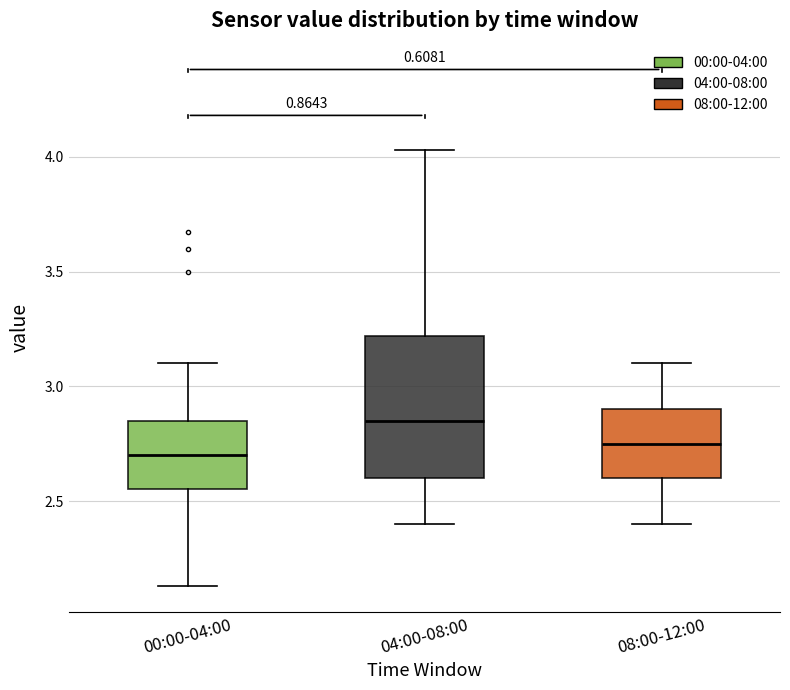

Reading left to right, transcribe this box plot: for each box, give where its median line is, the range the box spans, and where its two whiskers end, as read against the y-axis. The values are not printed on the chart, so give them approximately, as read against the axis.

00:00-04:00: median 2.70, box 2.55 to 2.85, whiskers 2.15 to 3.10
04:00-08:00: median 2.85, box 2.60 to 3.20, whiskers 2.40 to 4.05
08:00-12:00: median 2.75, box 2.60 to 2.90, whiskers 2.40 to 3.10